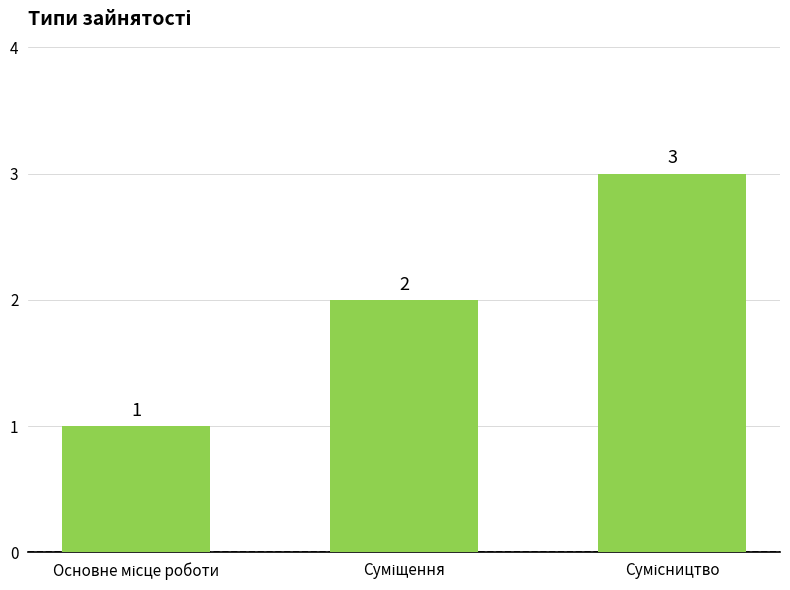

How many values are between 1 and 3?

3